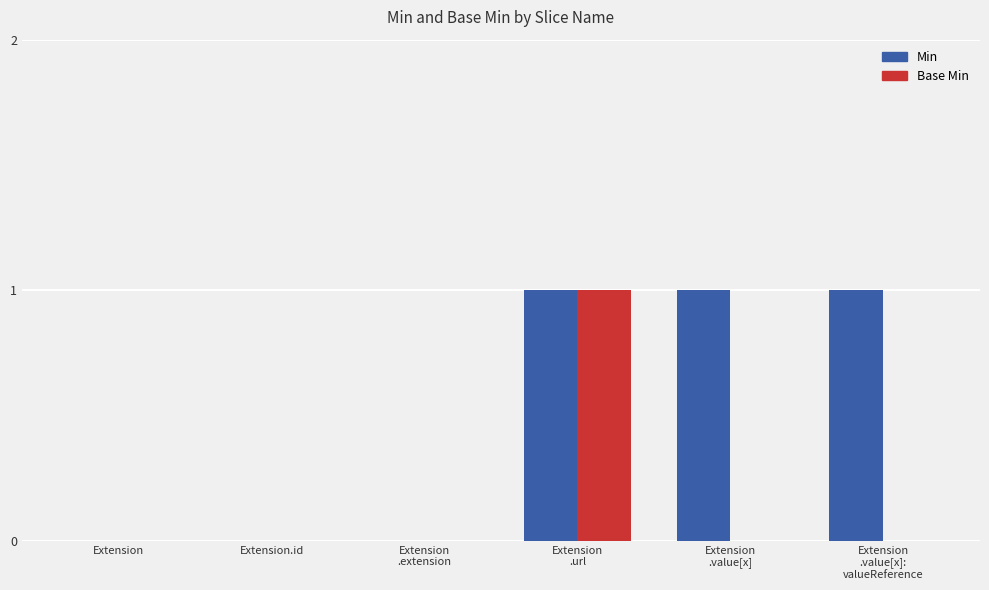

How many distinct data groups are displayed?

2